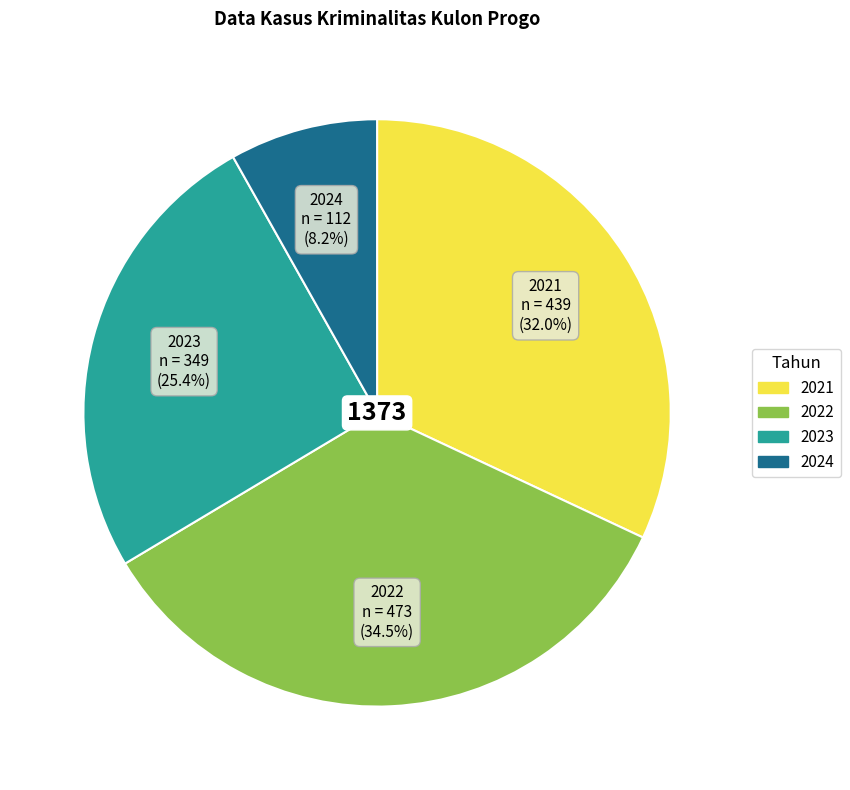

Rank the categories by value from lowest to highest.

2024, 2023, 2021, 2022